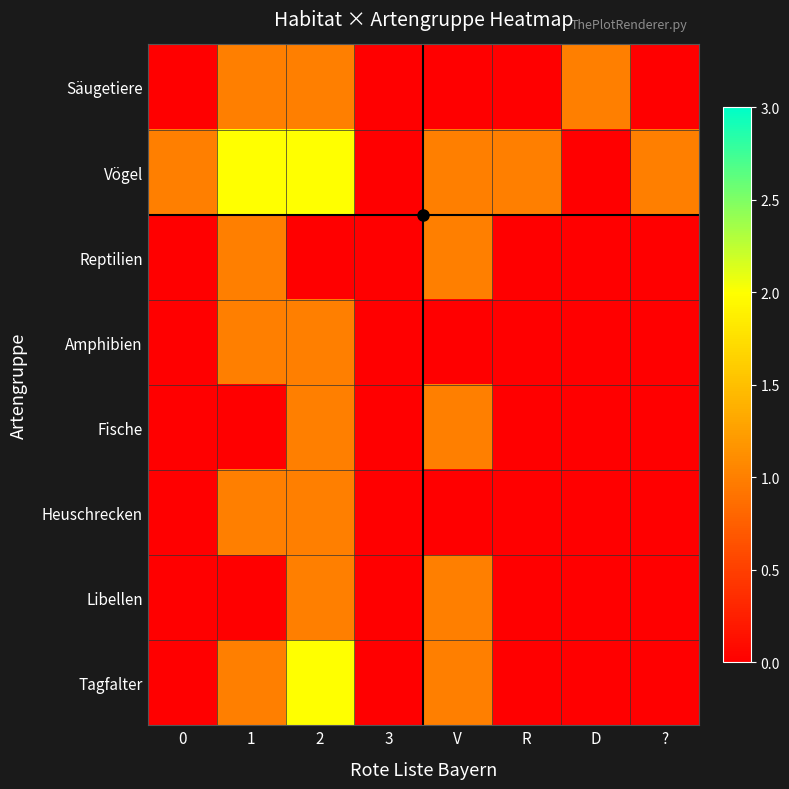

Between 3 and 1, which is larger?

1